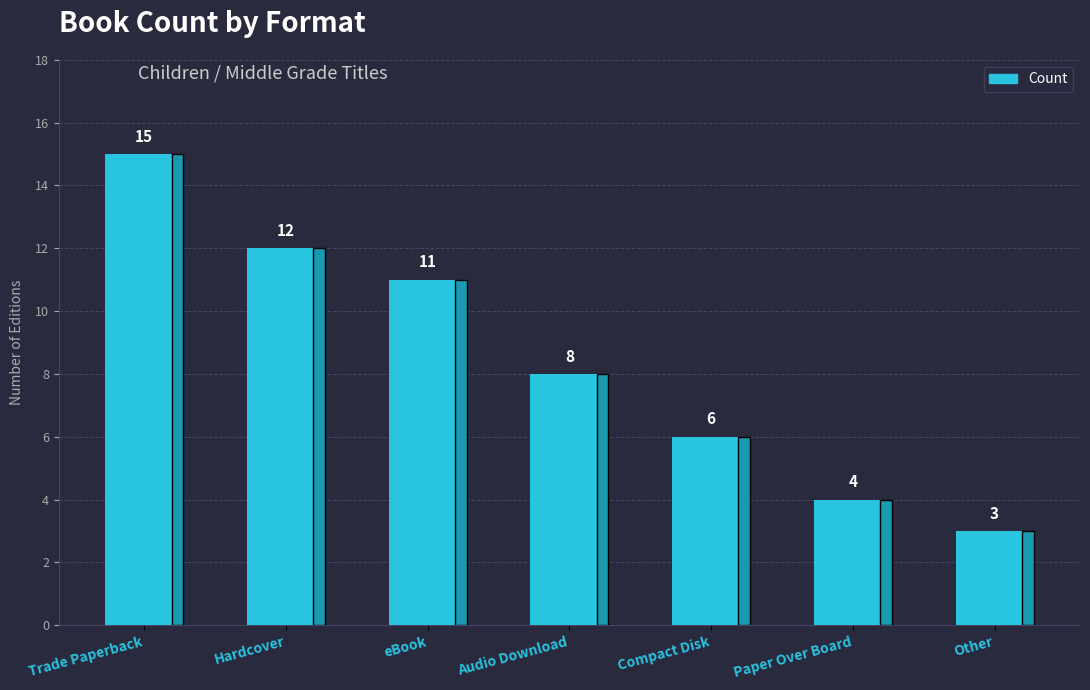

What position from the right is Paper Over Board?

2